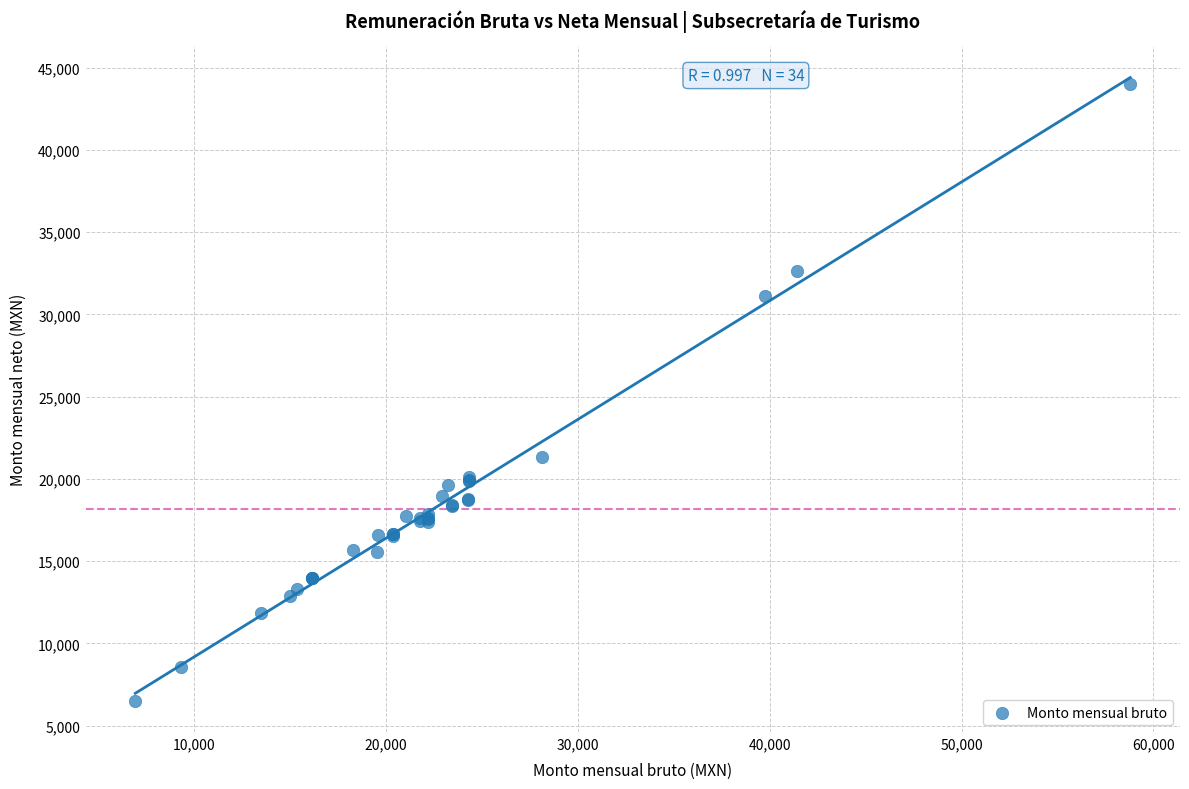

What Y value in the scatter plot is closest to 25270?

21305.3